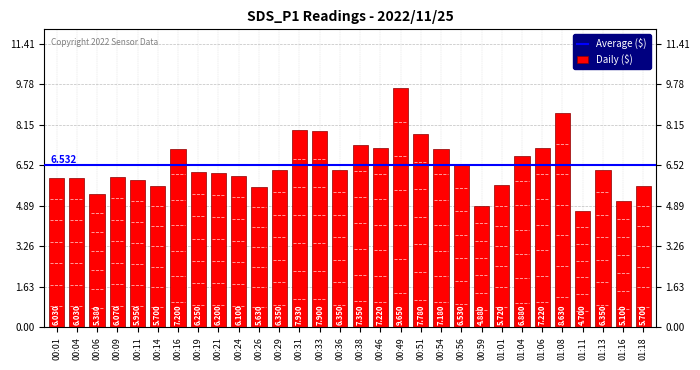

Is it true that the value at 01:01 is 1.6?

False